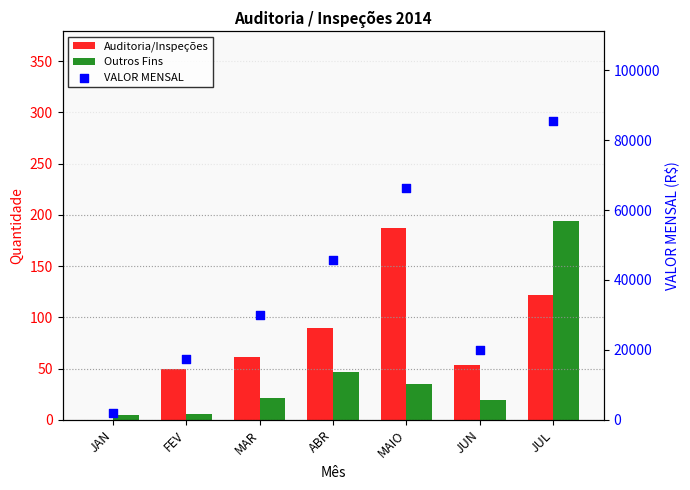

Which series has the largest total across all categories?

VALOR MENSAL